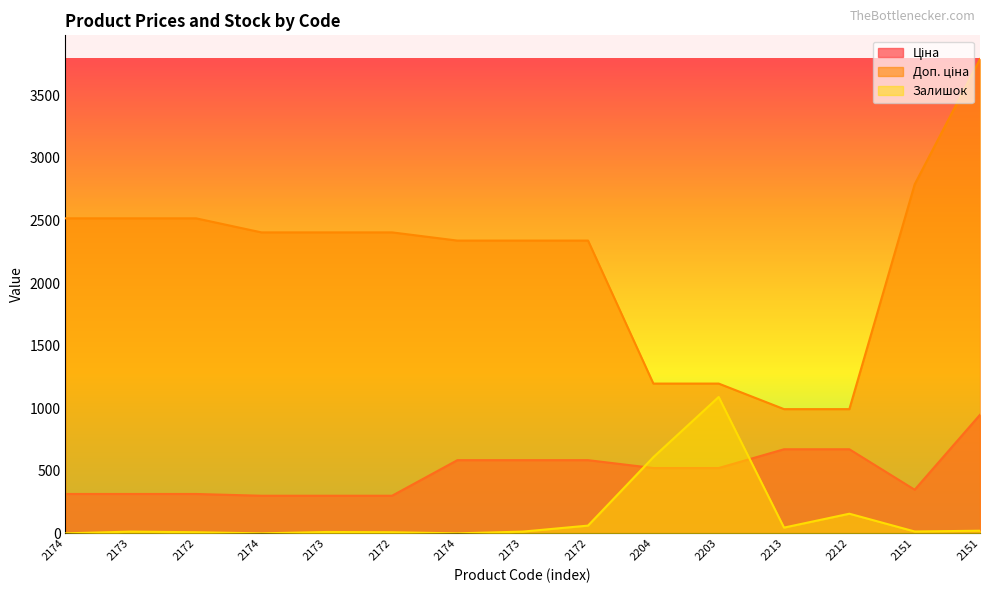

How many lines are shown in the chart?

3